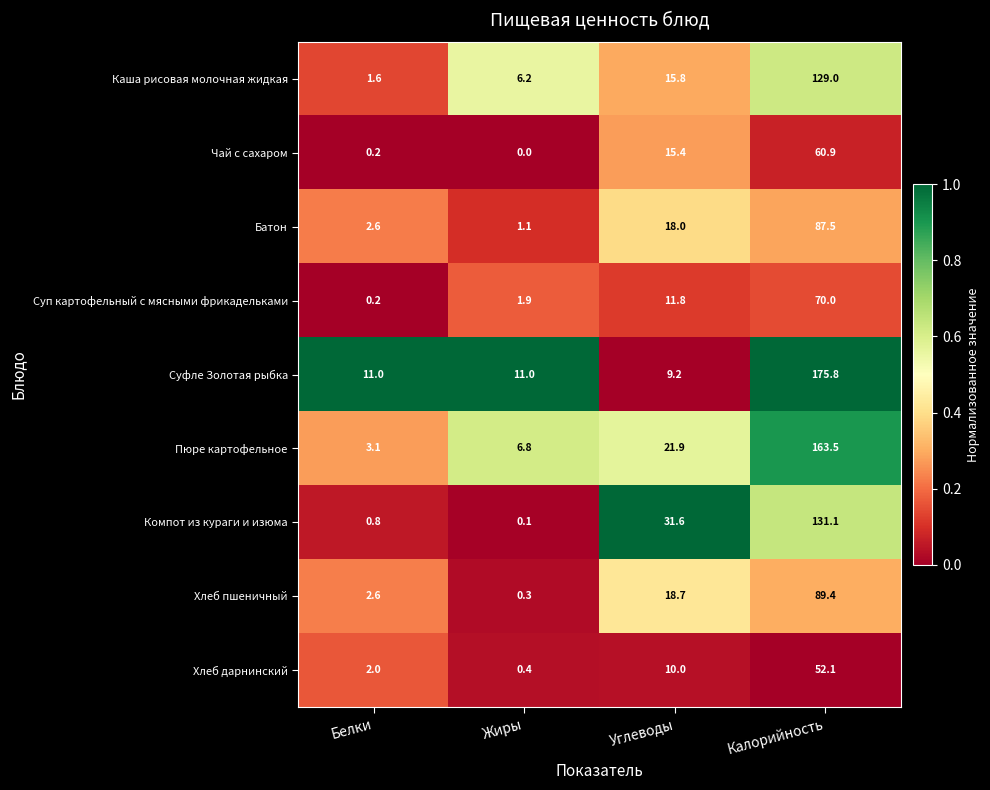

At which category is the sum across all series the highest?

Калорийность